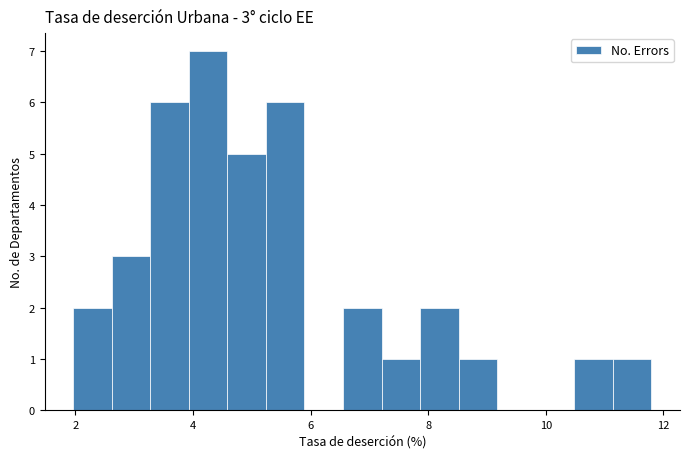

Around what value on the x-axis is the tallest bar? Give the approximate position of its centre, as read against the axis.

4.2